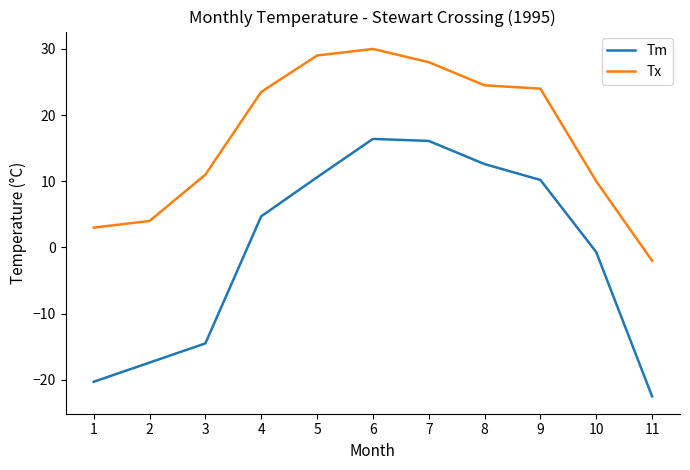

True or false: Tx has a value of 24.5 at 8.

True